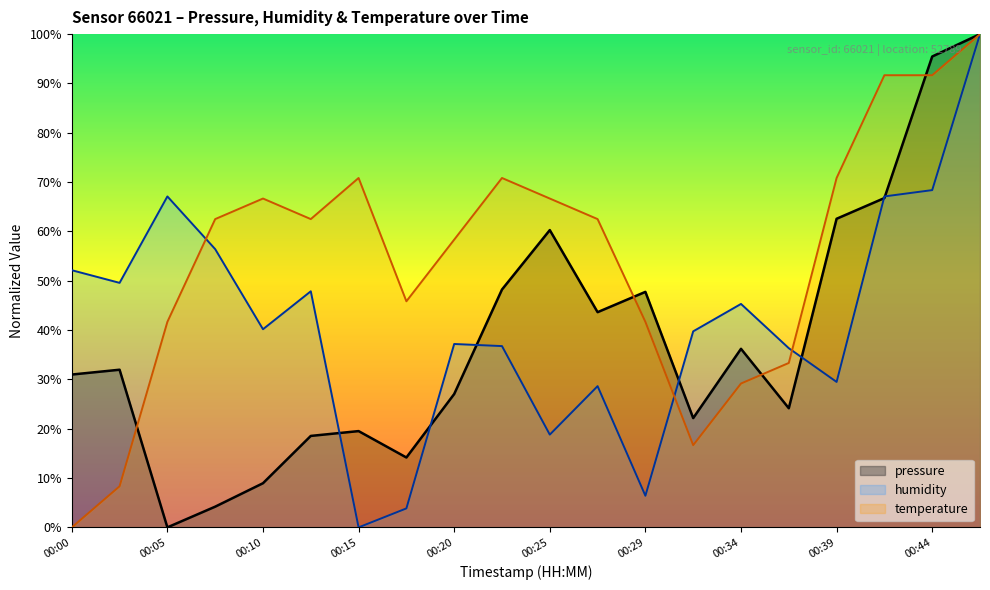

Rank the series at 00:32 from highest to lowest value.

humidity, pressure, temperature